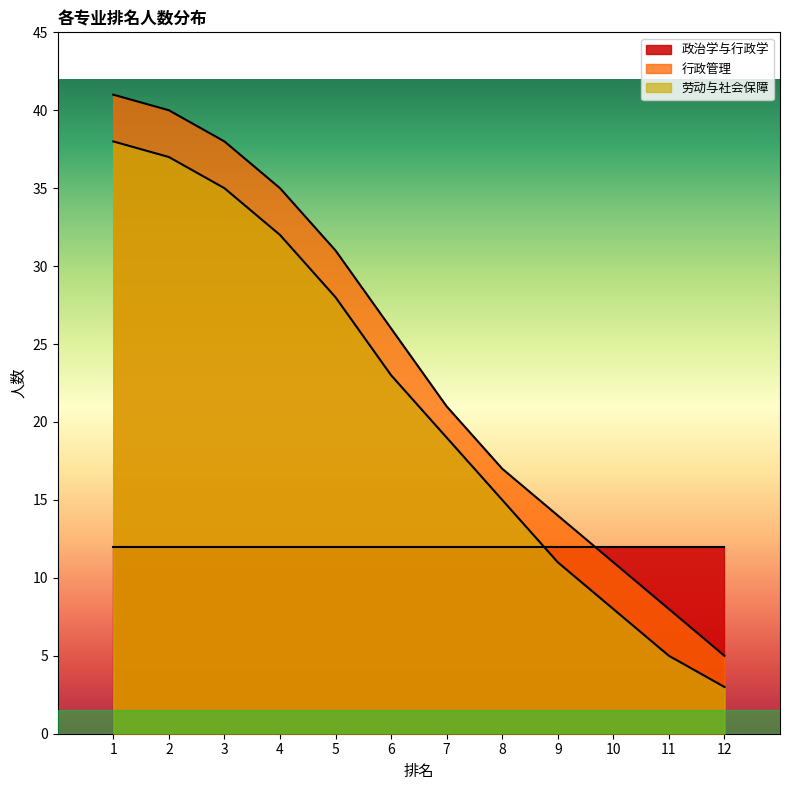

True or false: 劳动与社会保障 and 行政管理 cross at least once.

False